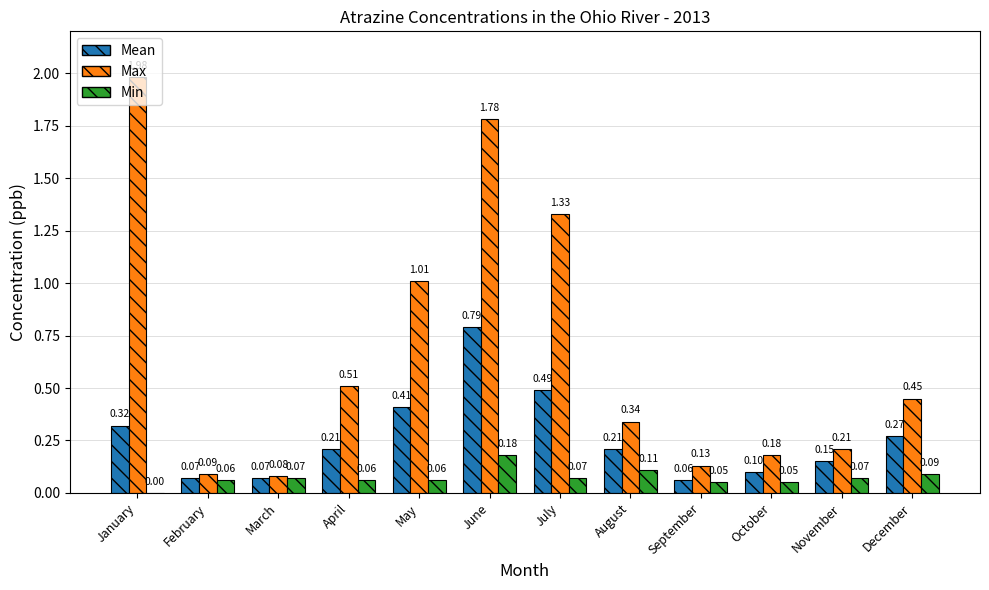

Which series has the largest total across all categories?

Max